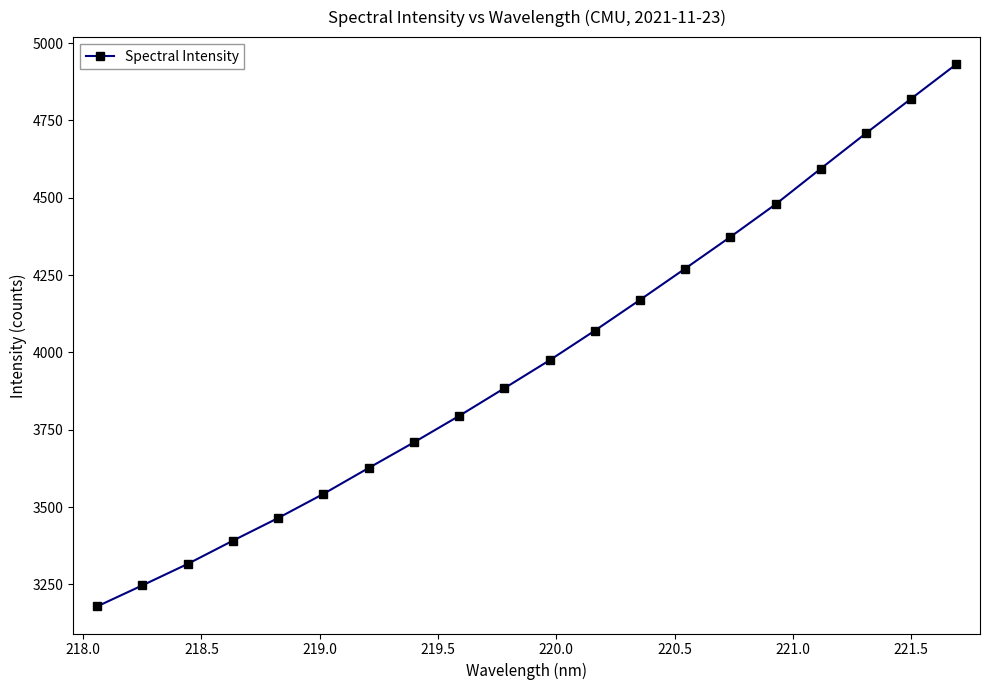

What is the value of the 12th point from the left?

4070.5